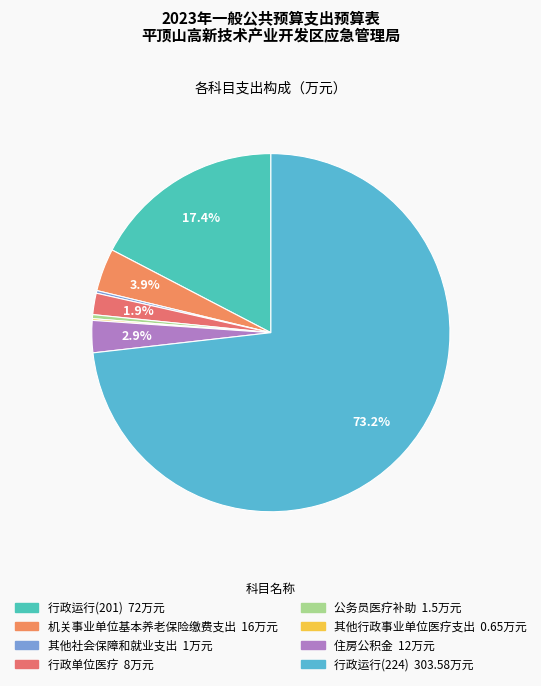

What is the total percentage of 住房公积金 and 行政运行(201)?

20.3%